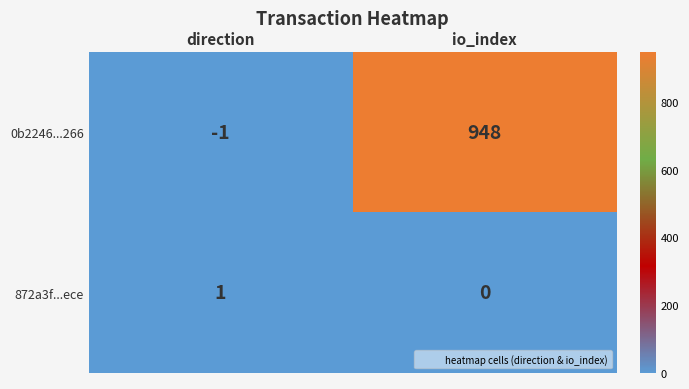

Which label corresponds to the largest value in the chart?

io_index